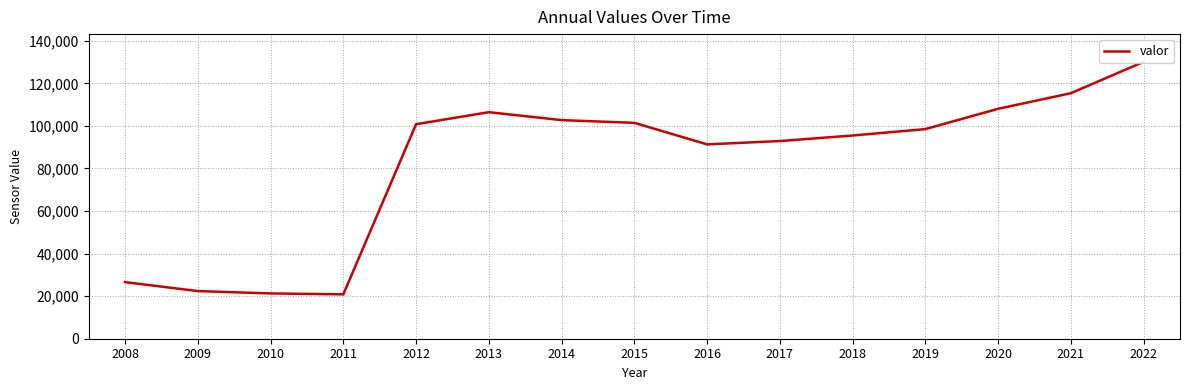

True or false: there are more than 2 points higher than both neighbors.

False